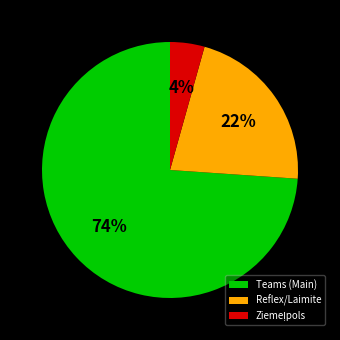

Which category has the biggest portion of the pie?

Teams (Main)